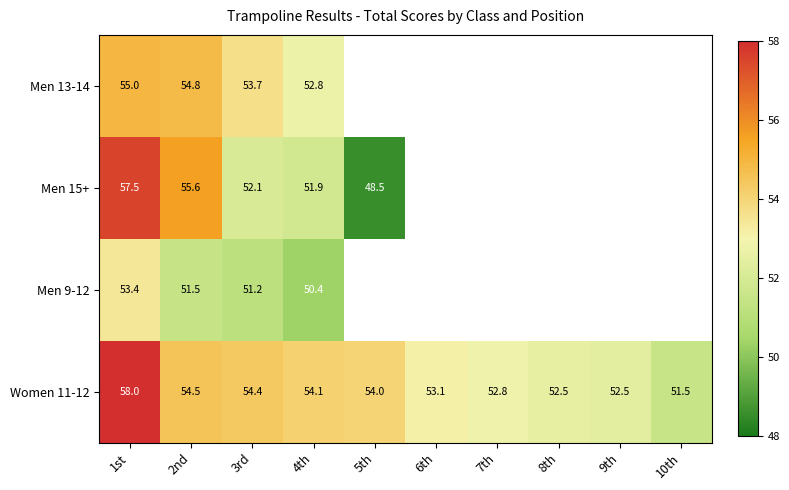

Which series has the largest range (max minus min)?

Men 15+